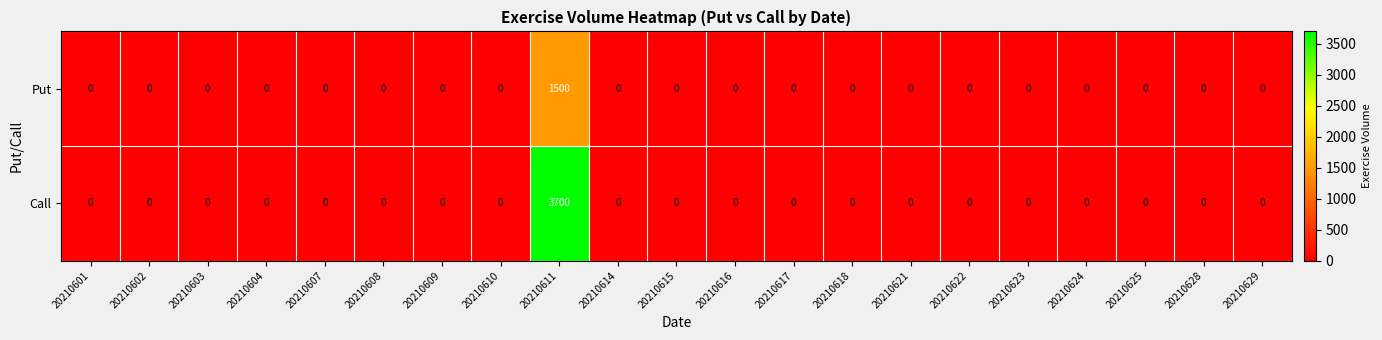

Which series has the widest spread of values?

Call